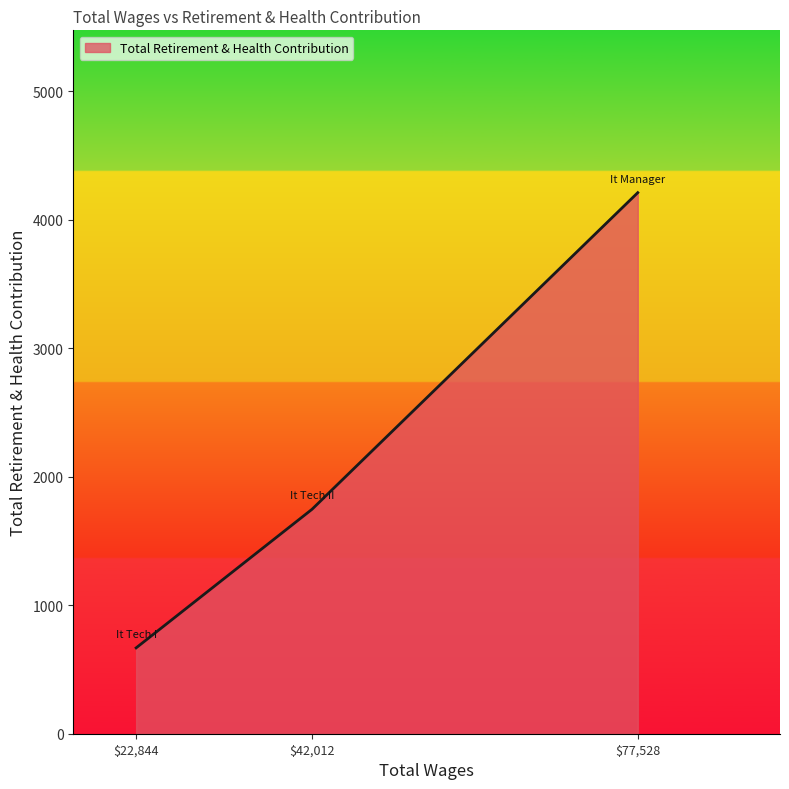

List the labels in order of value, largest first.

$77,528, $42,012, $22,844